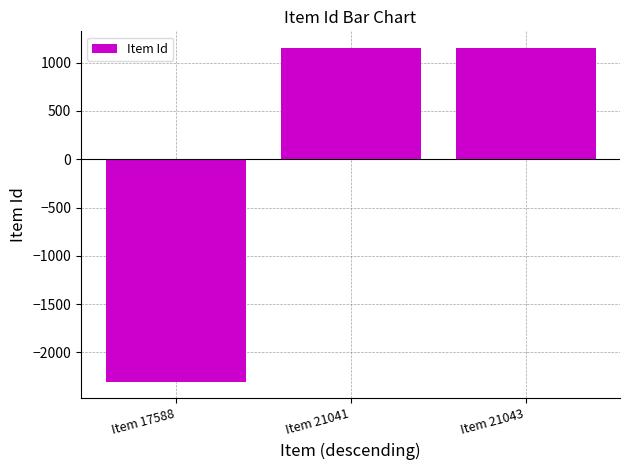

What is the sum of the values at Item 21041 and Item 17588?

-1152.3